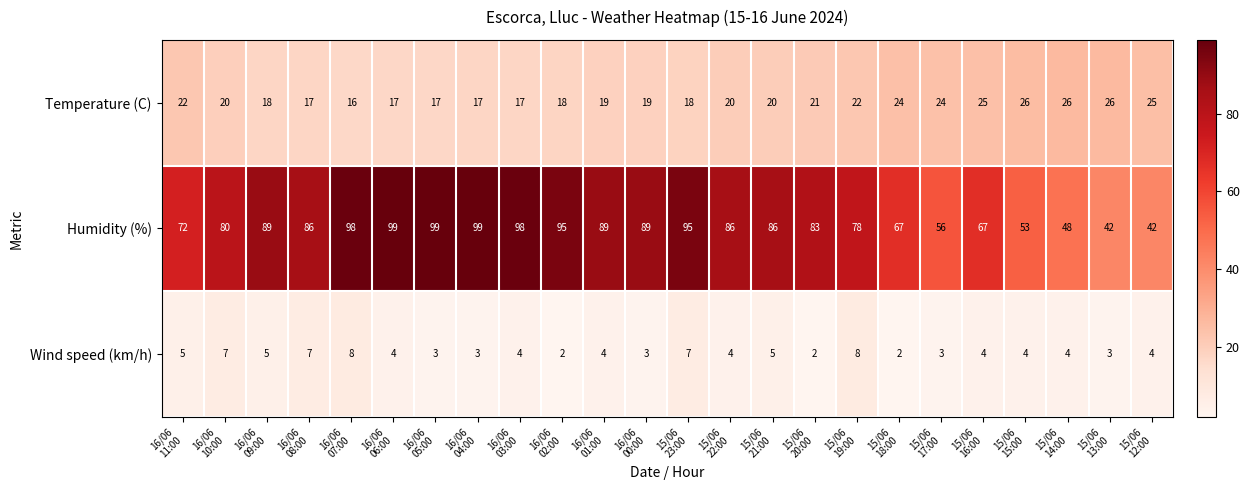

What is the difference between the maximum and second lowest values in the Humidity (%) series?

57